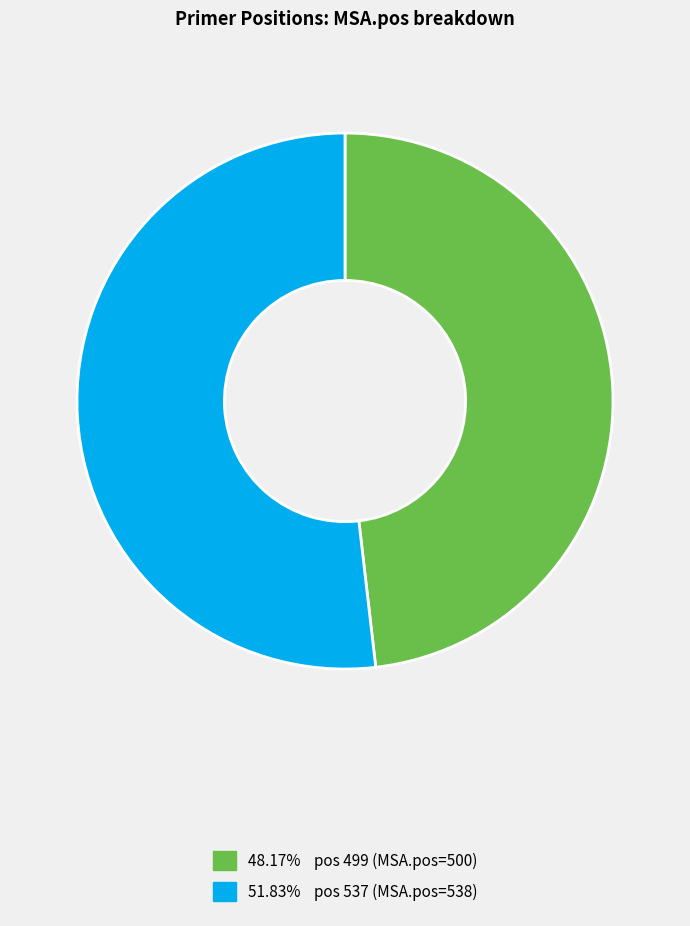

Count the number of slices in the pie.

2